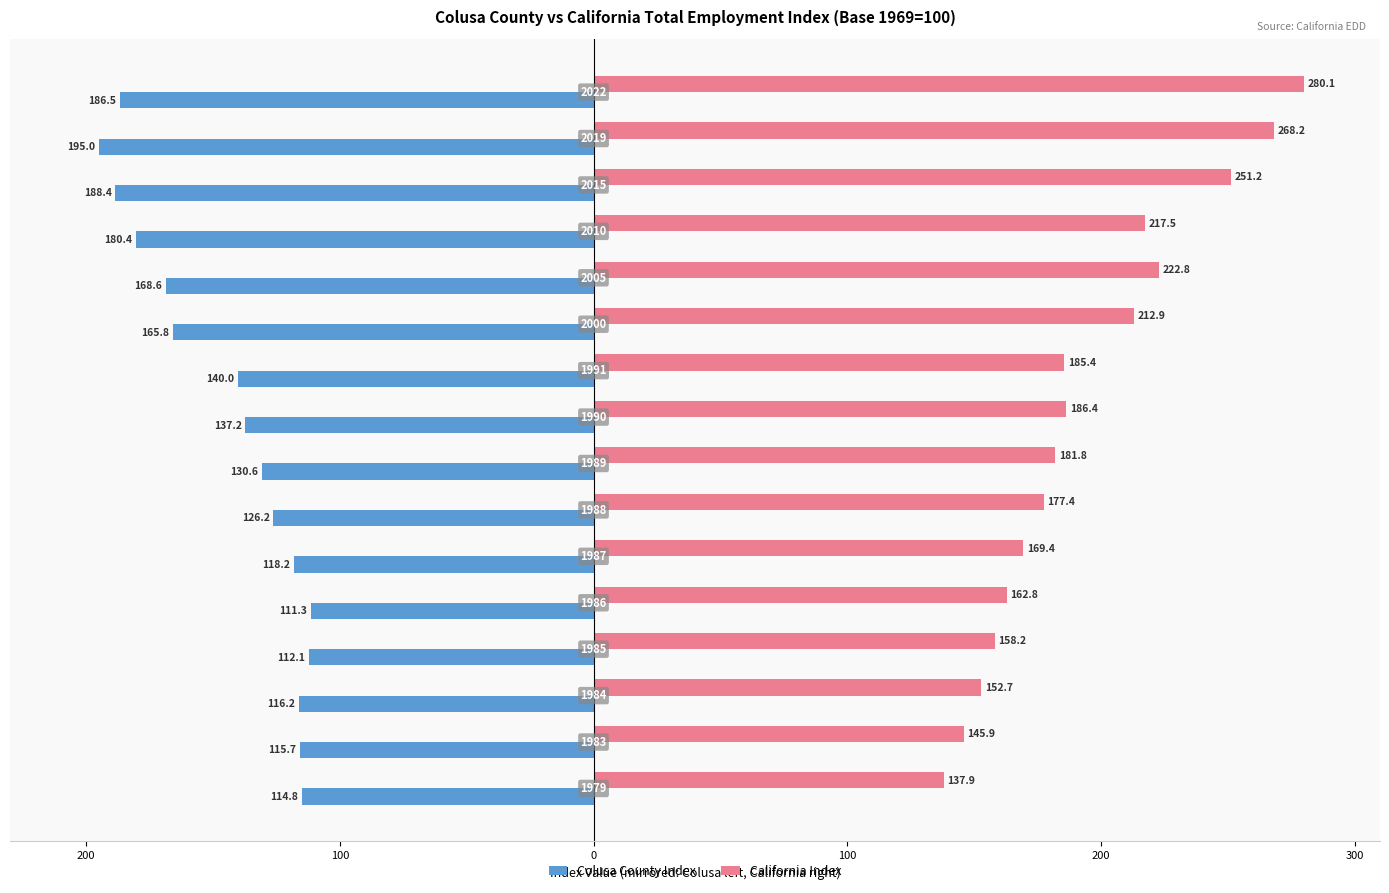

Rank the series by their maximum value, from highest to lowest.

California Index, Colusa County Index